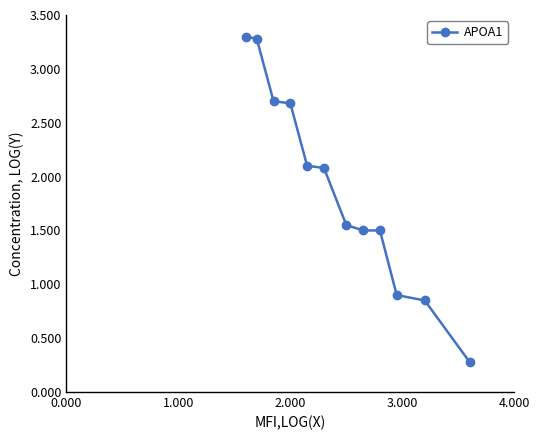

What is the minimum value shown in the chart?

0.3